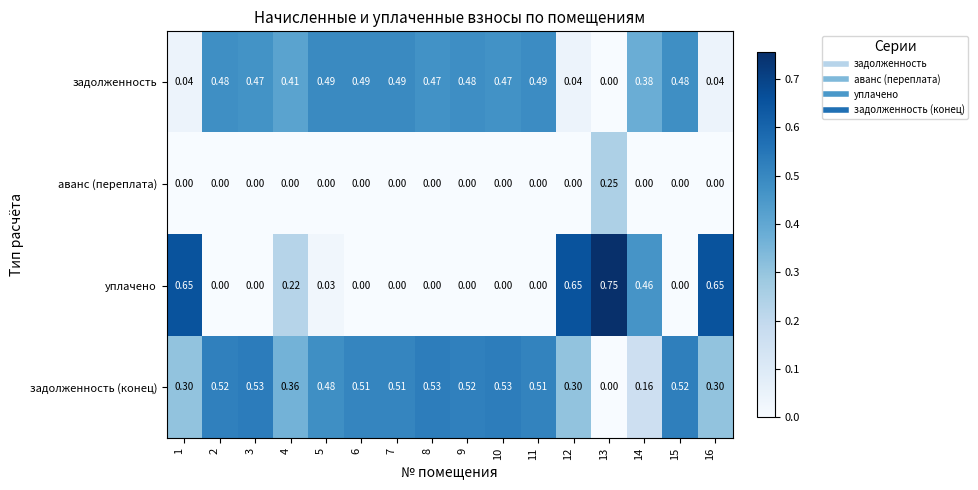

How many categories are shown in the chart?

16